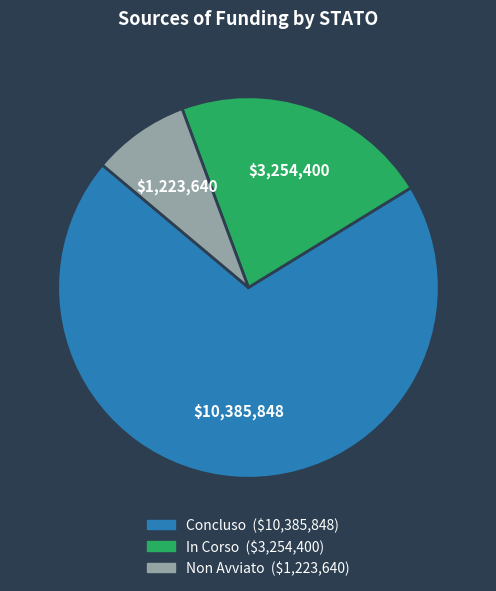

Does any single category account for the majority?

Yes